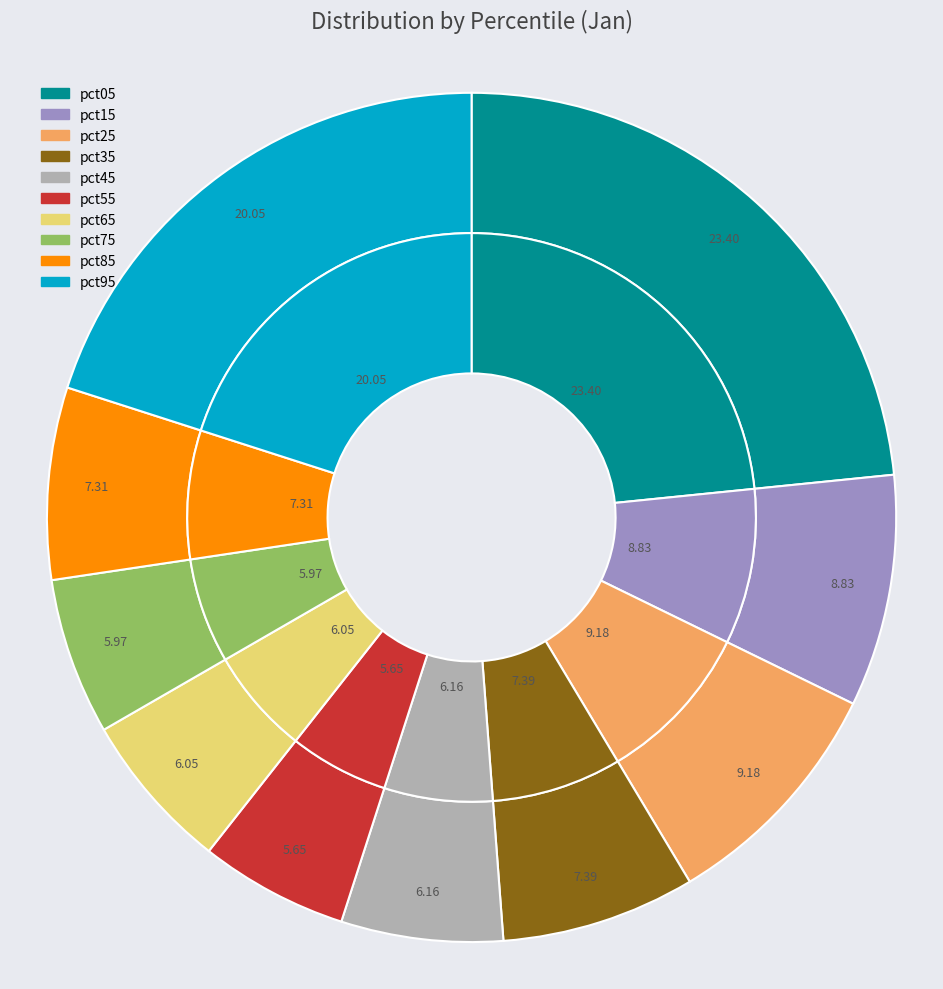

How many slices are in this pie chart?

10